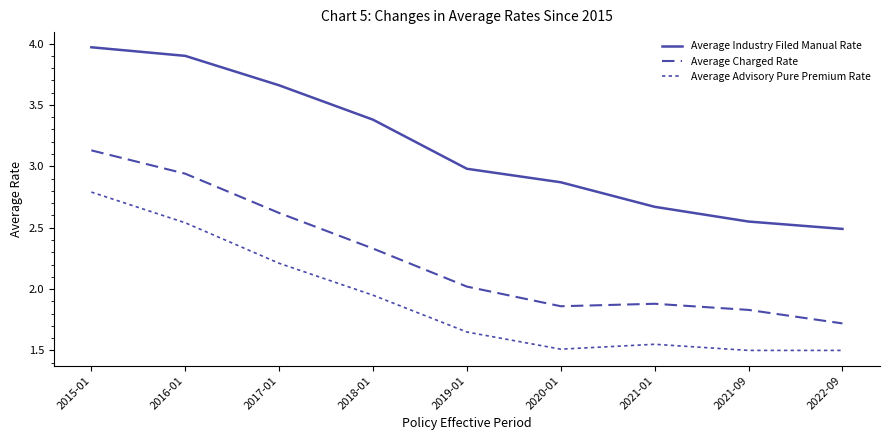

True or false: Average Industry Filed Manual Rate has a value of 2.5 at 2022-09.

True